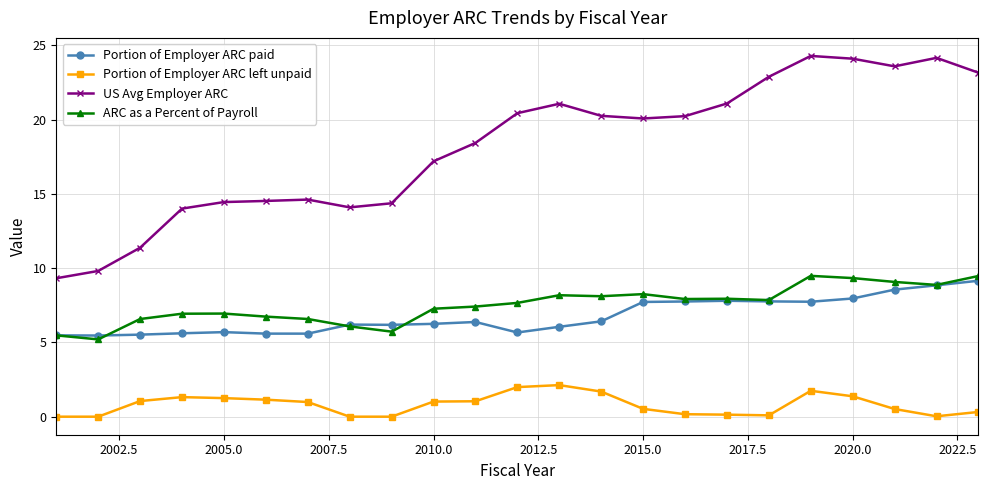

What is the value of the ARC as a Percent of Payroll point at the 17th from the left?

7.9